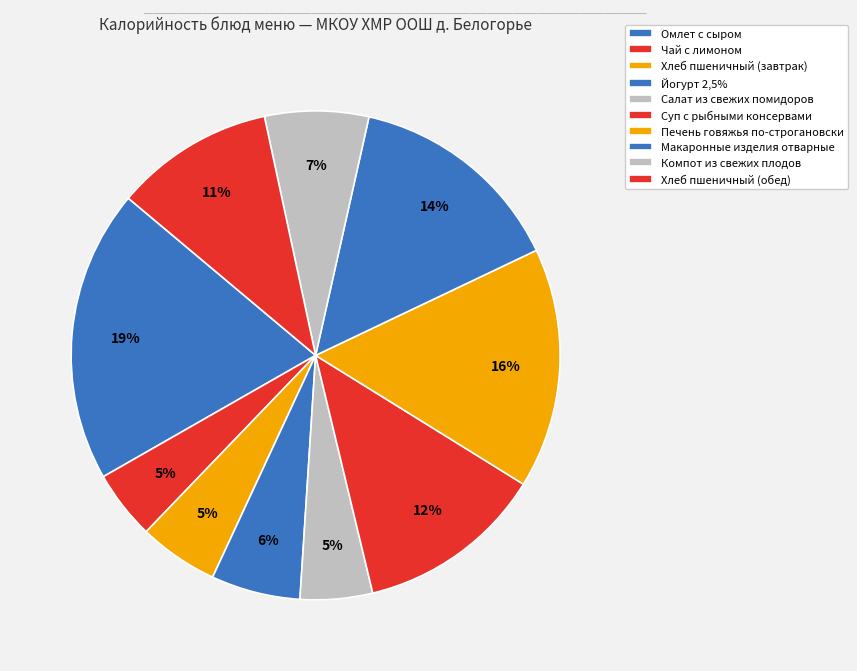

True or false: Салат из свежих помидоров accounts for 5% of the total.

True